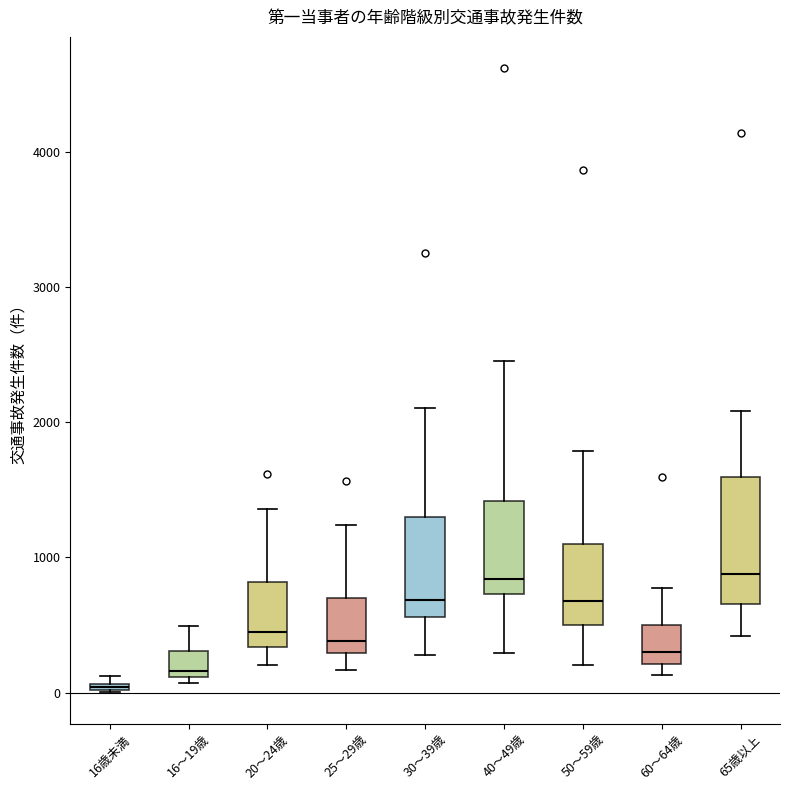

Where is the upper edge of the box for 60～64歳 on the y-axis? The values are not printed on the chart, so give them approximately, as read against the axis.

500